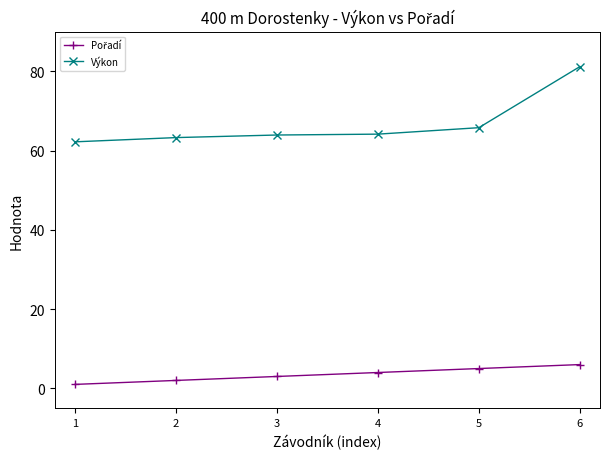

At how many categories does at least one series exceed 14?

6